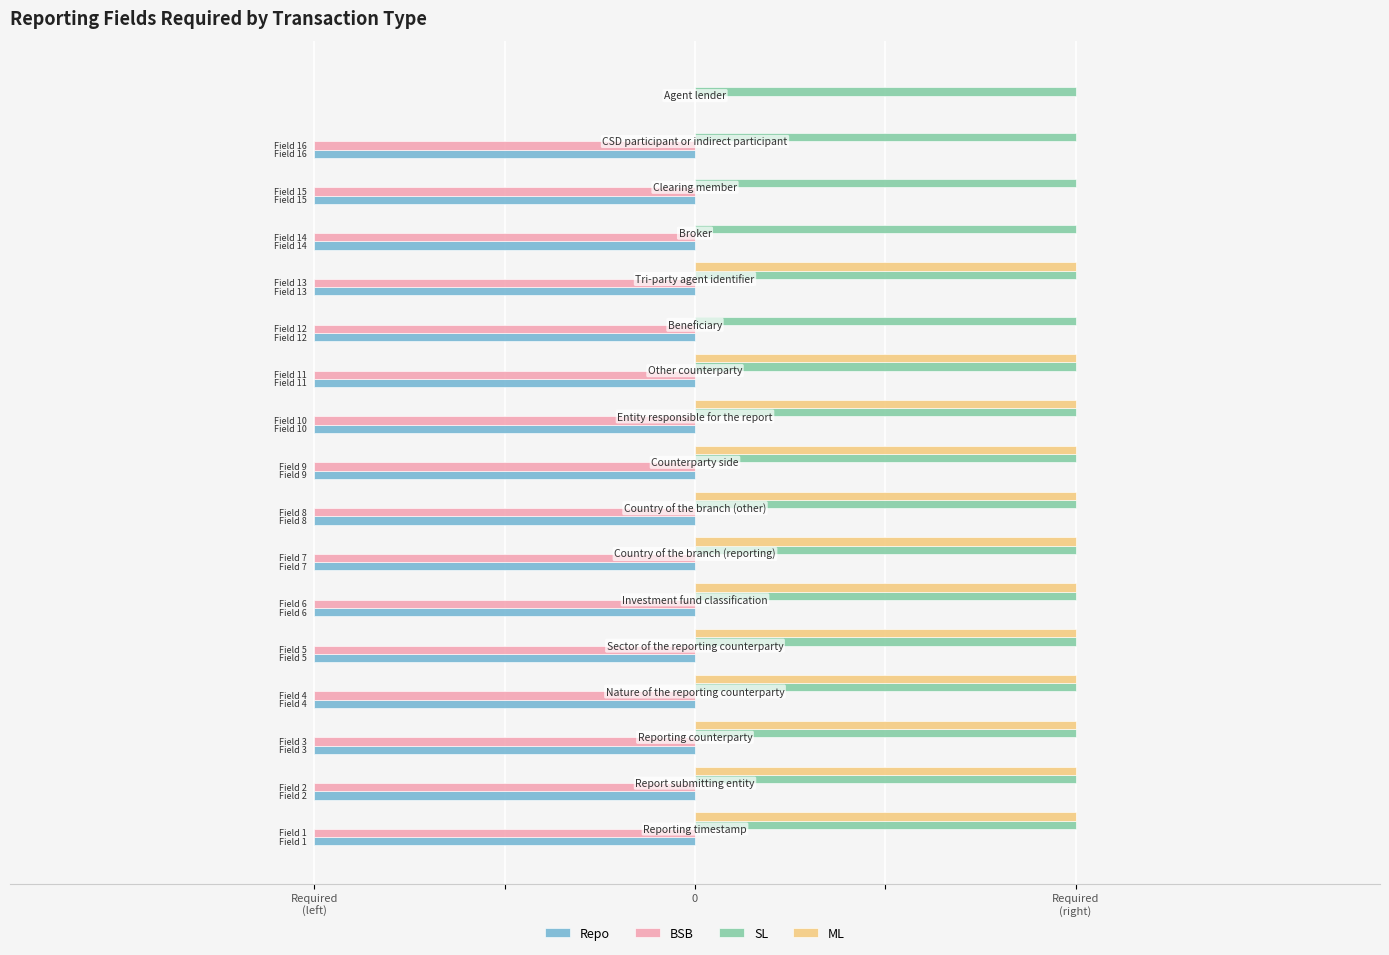

What are all the series names shown in the legend?

Repo, BSB, SL, ML